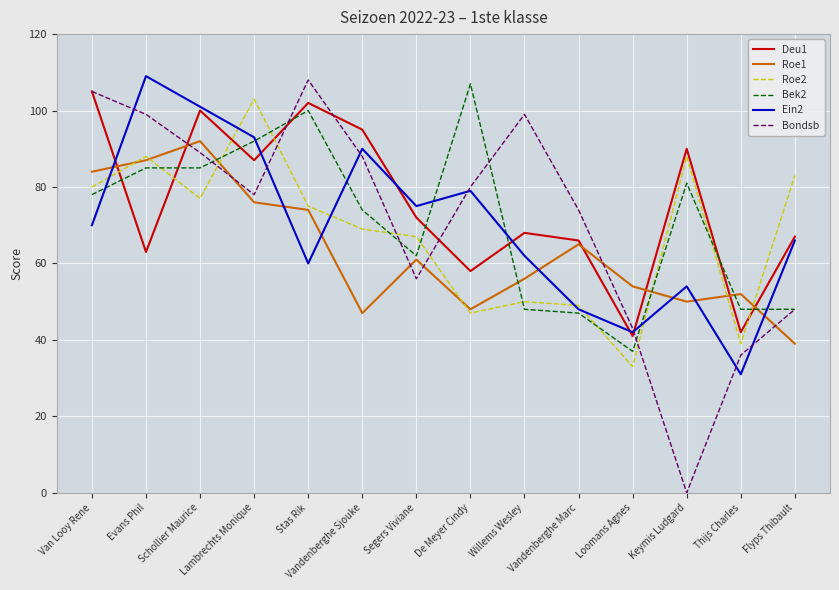

Count the number of data series in this chart.

6